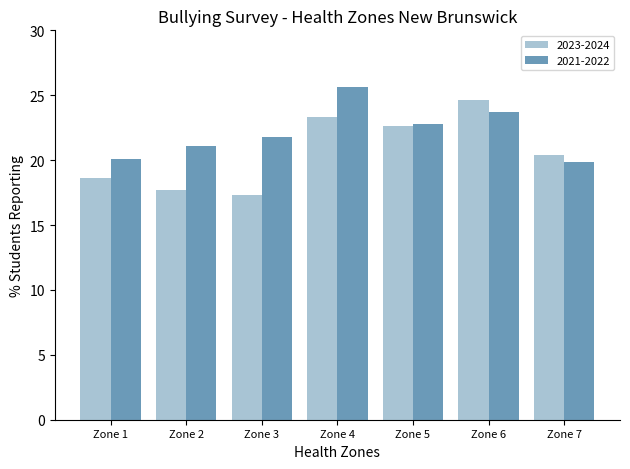

The 2023-2024 series shows 17.7 at Zone 2. True or false?

True